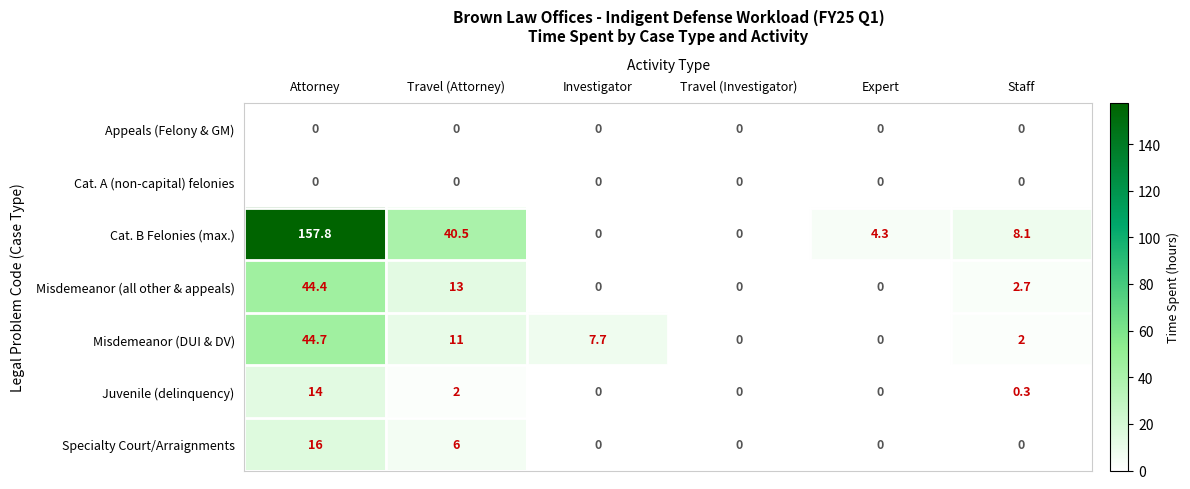

Which series has the largest range (max minus min)?

Cat. B Felonies (max.)